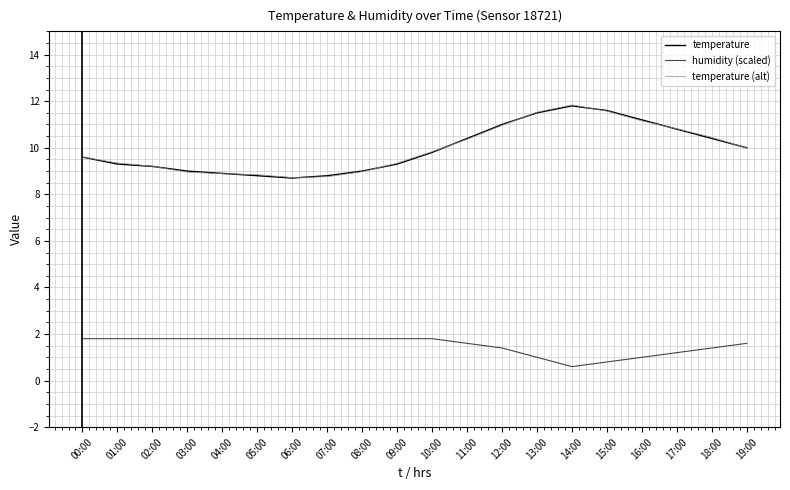

What is the minimum value shown in the chart?

0.6